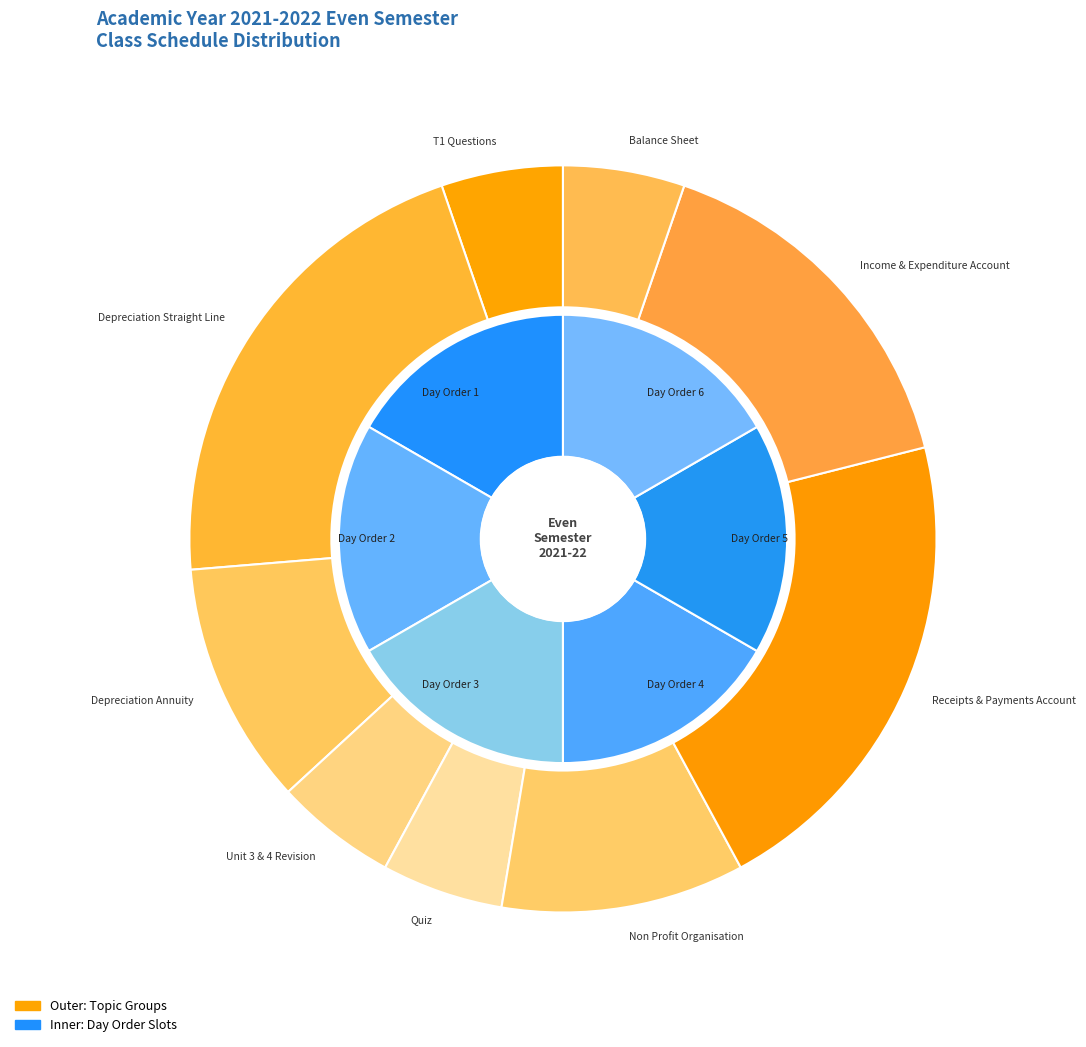

Between Balance sheet format and T1-Questions & answer discussion, which is larger?

T1-Questions & answer discussion